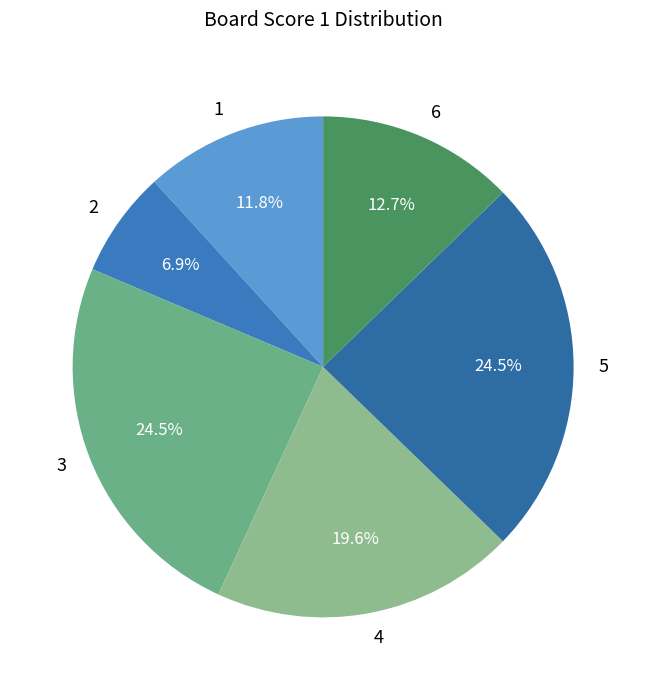

Is there a majority slice in this chart?

No